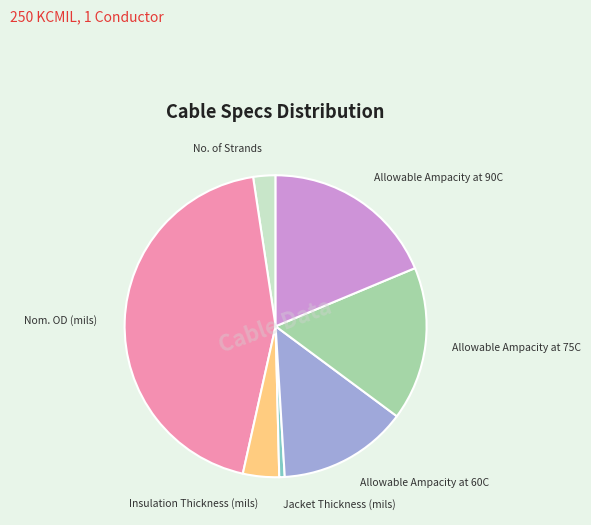

Does Allowable Ampacity at 75C account for over 50% of the chart?

No